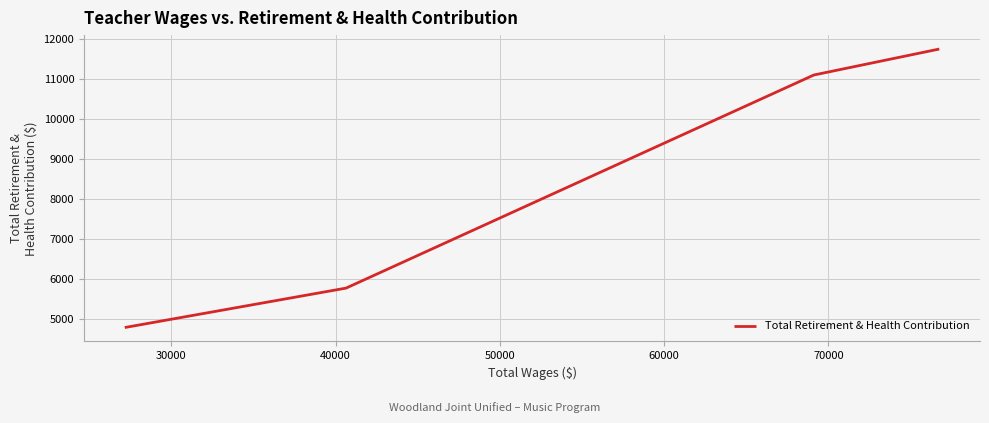

Count the number of values greater than 11101.

1